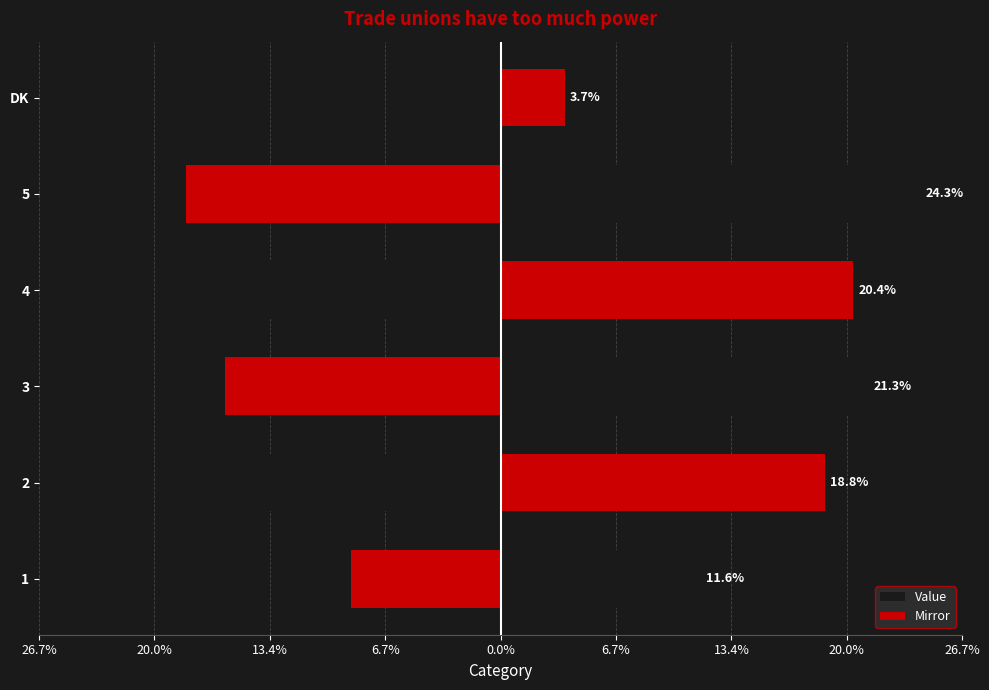

At 2, list the series in order from largest to smallest.

Value, Mirror